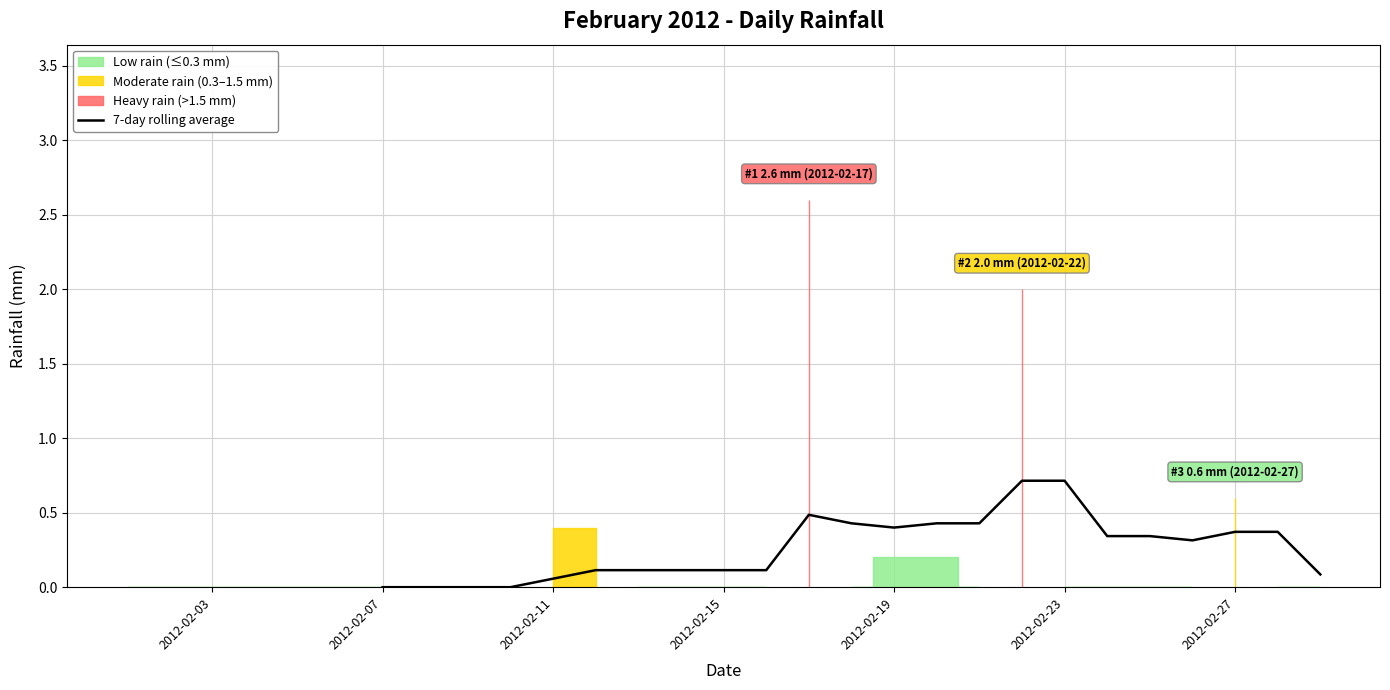

How many interior local peaks (higher than both neighbors) does the data have?

1